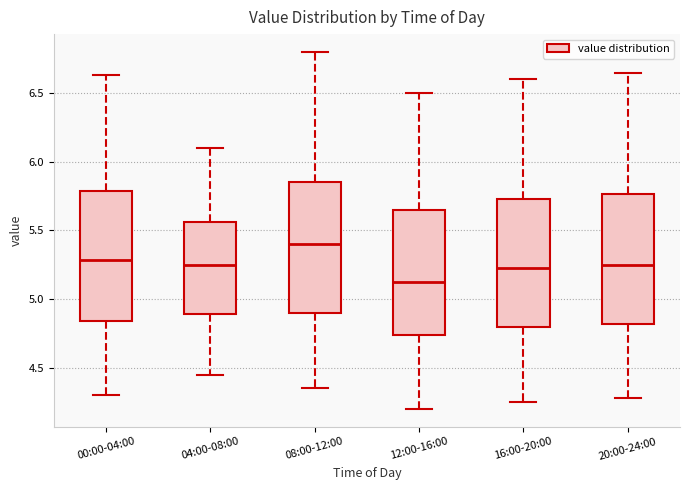

Reading left to right, transcribe this box plot: for each box, give where its median line is, the range the box spans, and where its two whiskers end, as read against the y-axis. The values are not printed on the chart, so give them approximately, as read against the axis.

00:00-04:00: median 5.30, box 4.85 to 5.80, whiskers 4.30 to 6.65
04:00-08:00: median 5.25, box 4.90 to 5.55, whiskers 4.45 to 6.10
08:00-12:00: median 5.40, box 4.90 to 5.85, whiskers 4.35 to 6.80
12:00-16:00: median 5.15, box 4.75 to 5.65, whiskers 4.20 to 6.50
16:00-20:00: median 5.25, box 4.80 to 5.75, whiskers 4.25 to 6.60
20:00-24:00: median 5.25, box 4.80 to 5.75, whiskers 4.30 to 6.65